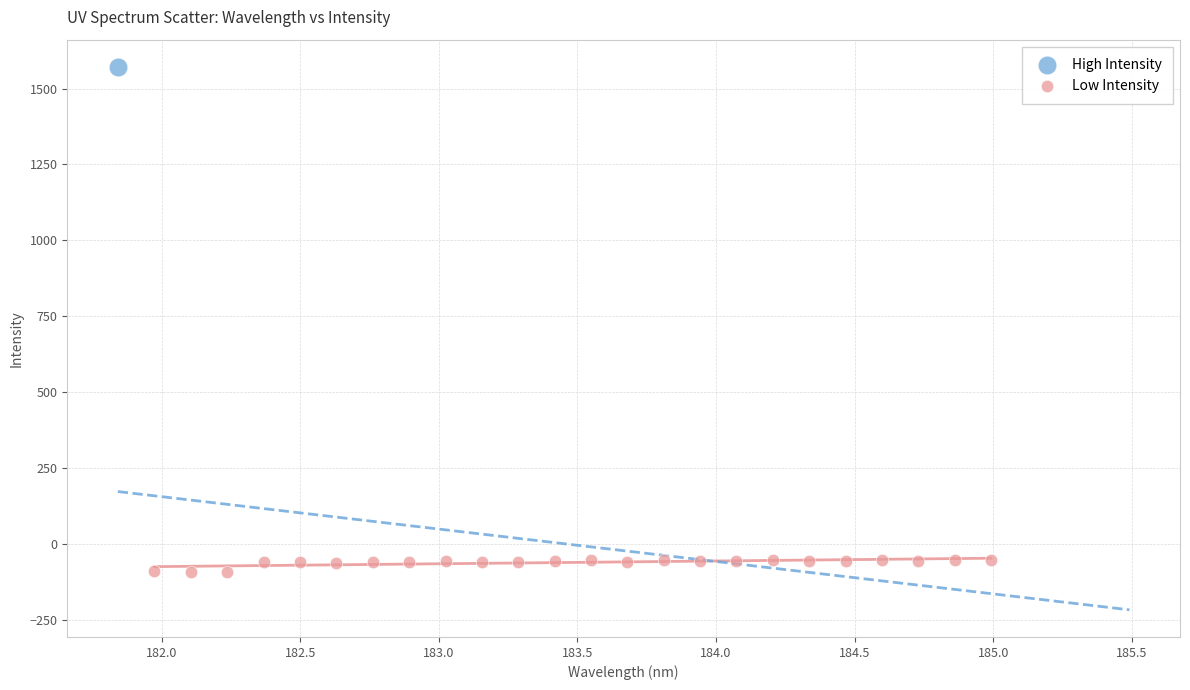

What are all the series names shown in the legend?

High Intensity, Low Intensity